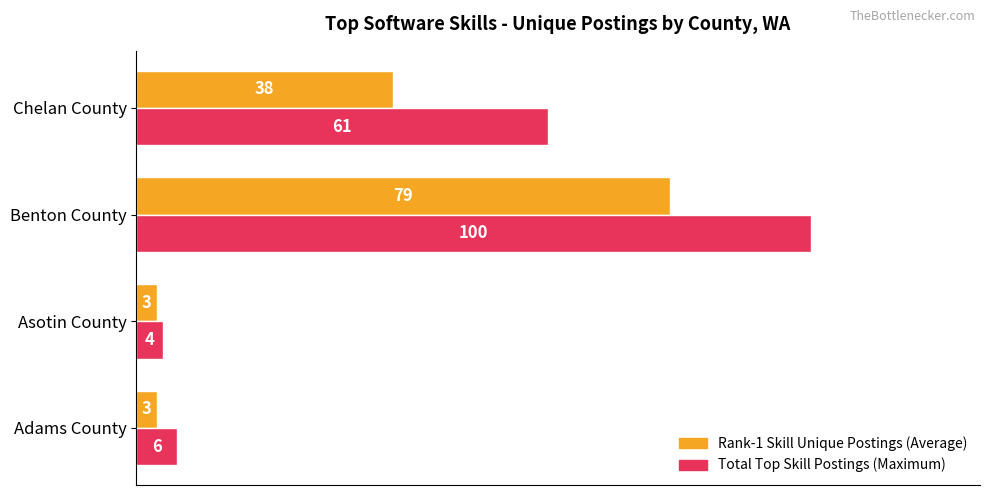

What is the minimum value shown in the chart?

3